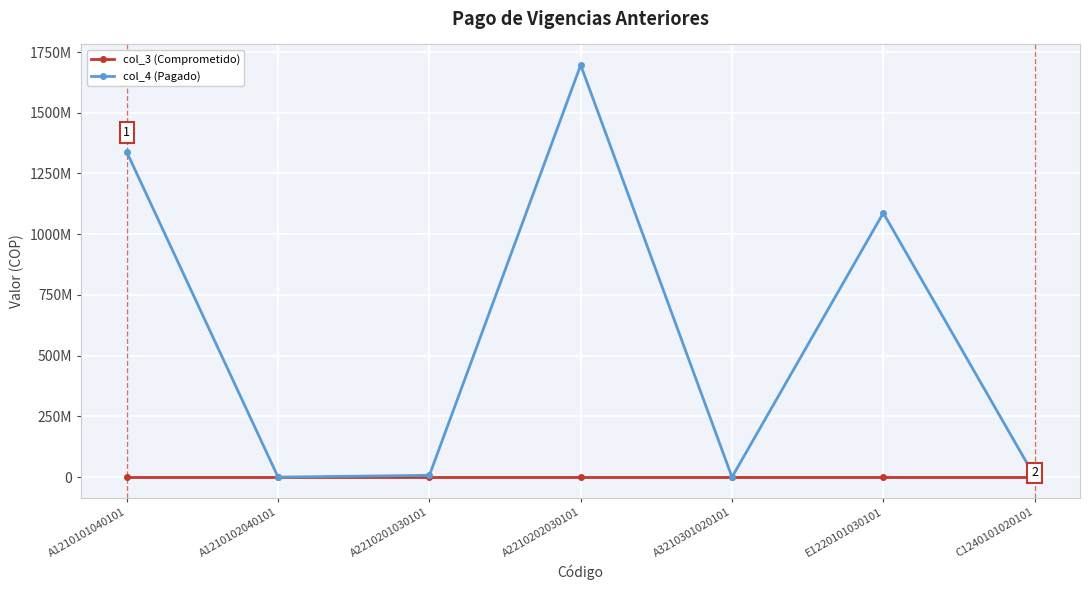

Which series has the largest total across all categories?

col_4 (Pagado)